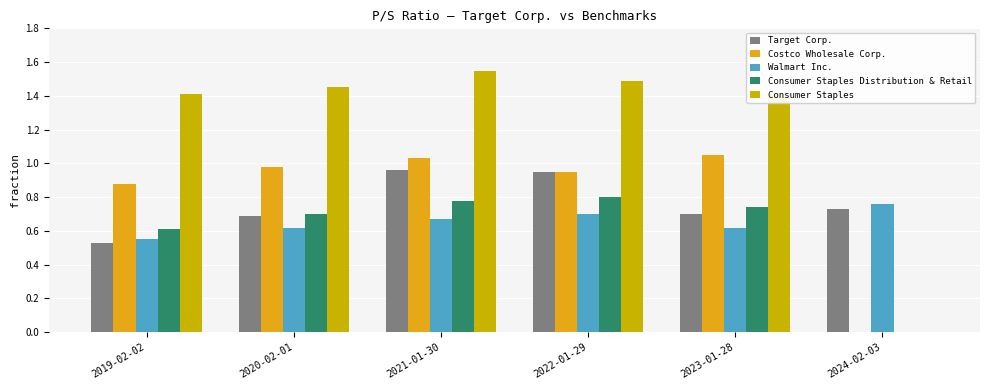

At which category is the sum across all series the highest?

2021-01-30